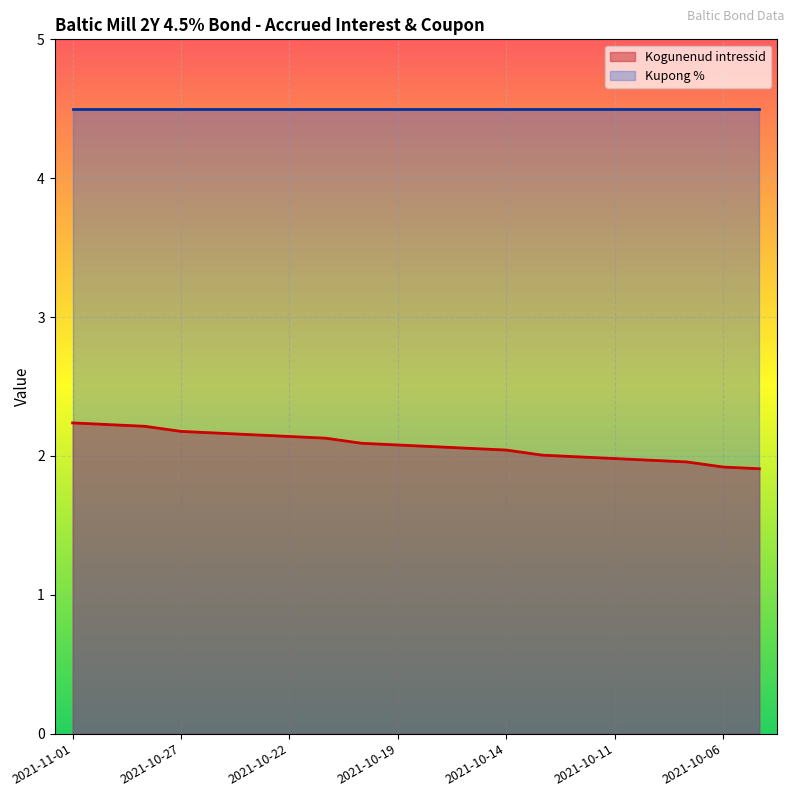

Is it true that the value at 2021-10-29 is 3.2?

False